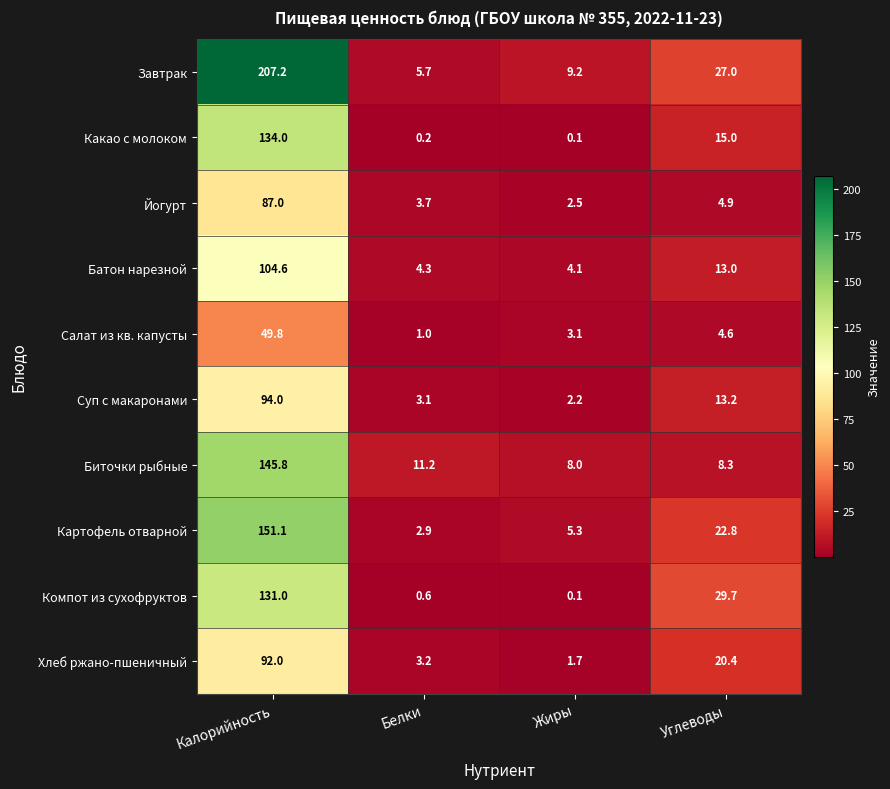

What is the difference between the second highest and minimum values in the Какао с молоком series?

14.9